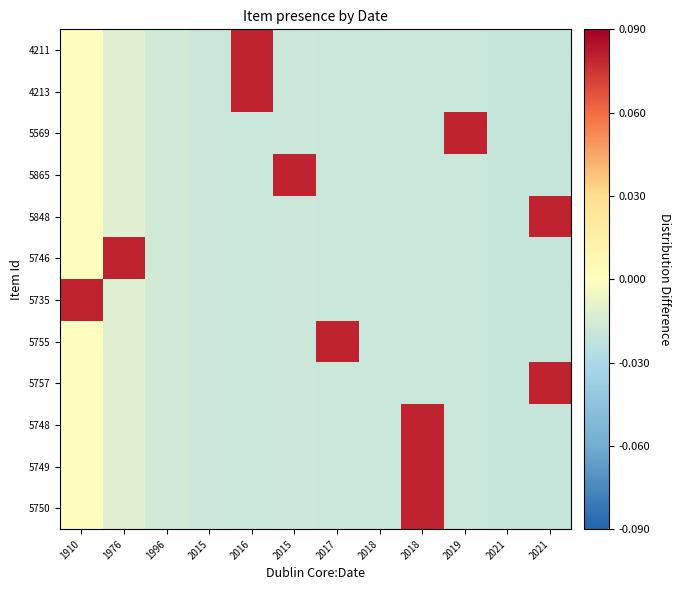

How many series are shown in this chart?

12